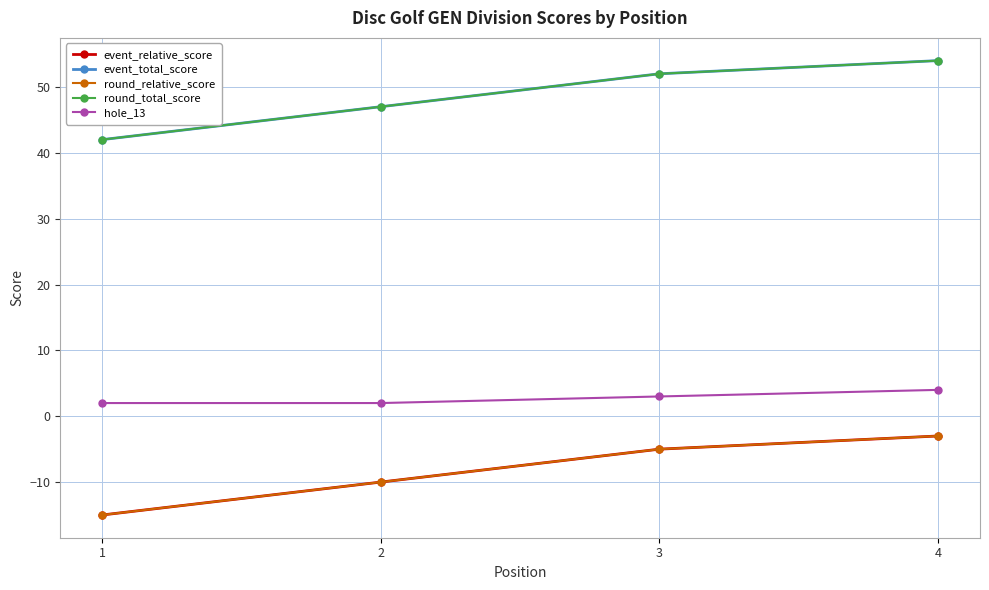

Does the chart have visible grid lines?

Yes